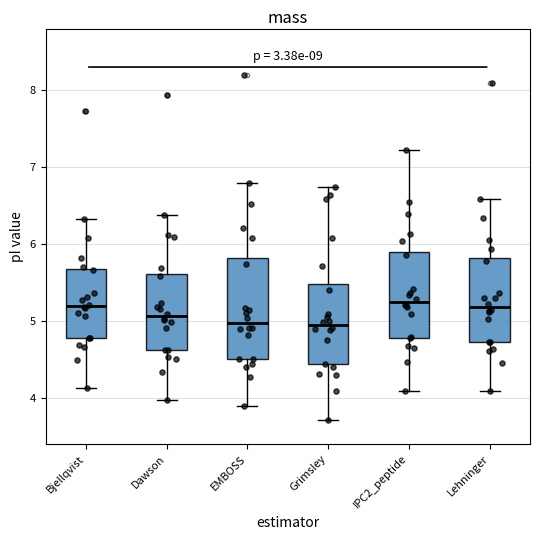

Which box is the tallest, from its lower edge to its upper edge?

EMBOSS